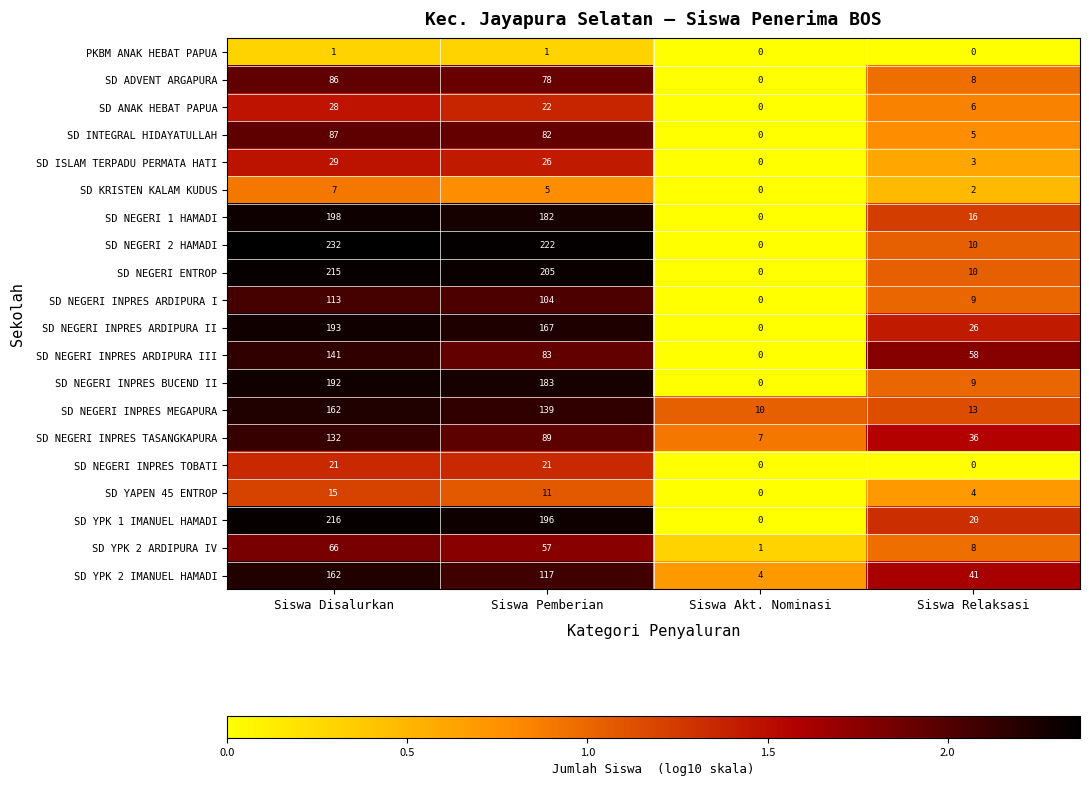

At which category is the sum across all series the highest?

Siswa Disalurkan